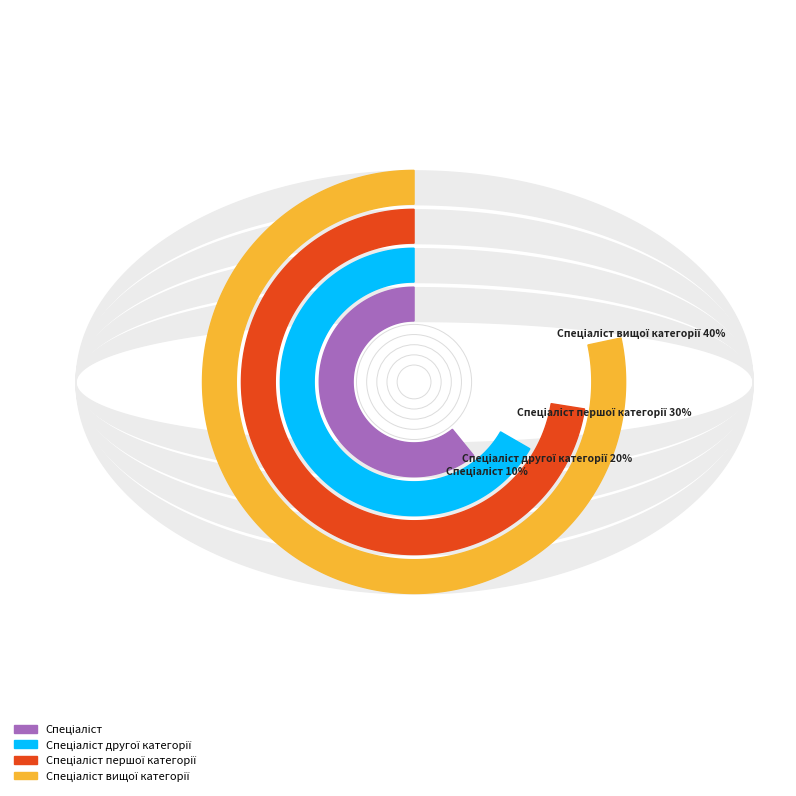

Do Спеціаліст and Спеціаліст другої категорії together represent more than half of the pie?

No